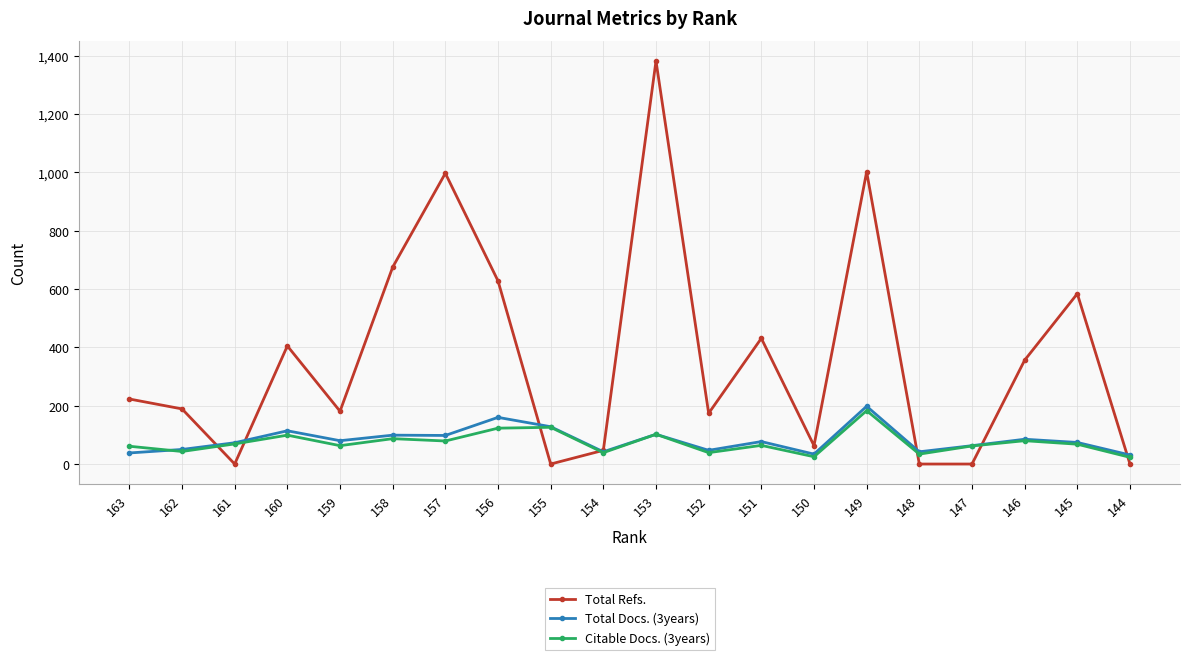

Between 152 and 145, which series saw the biggest shift?

Total Refs.